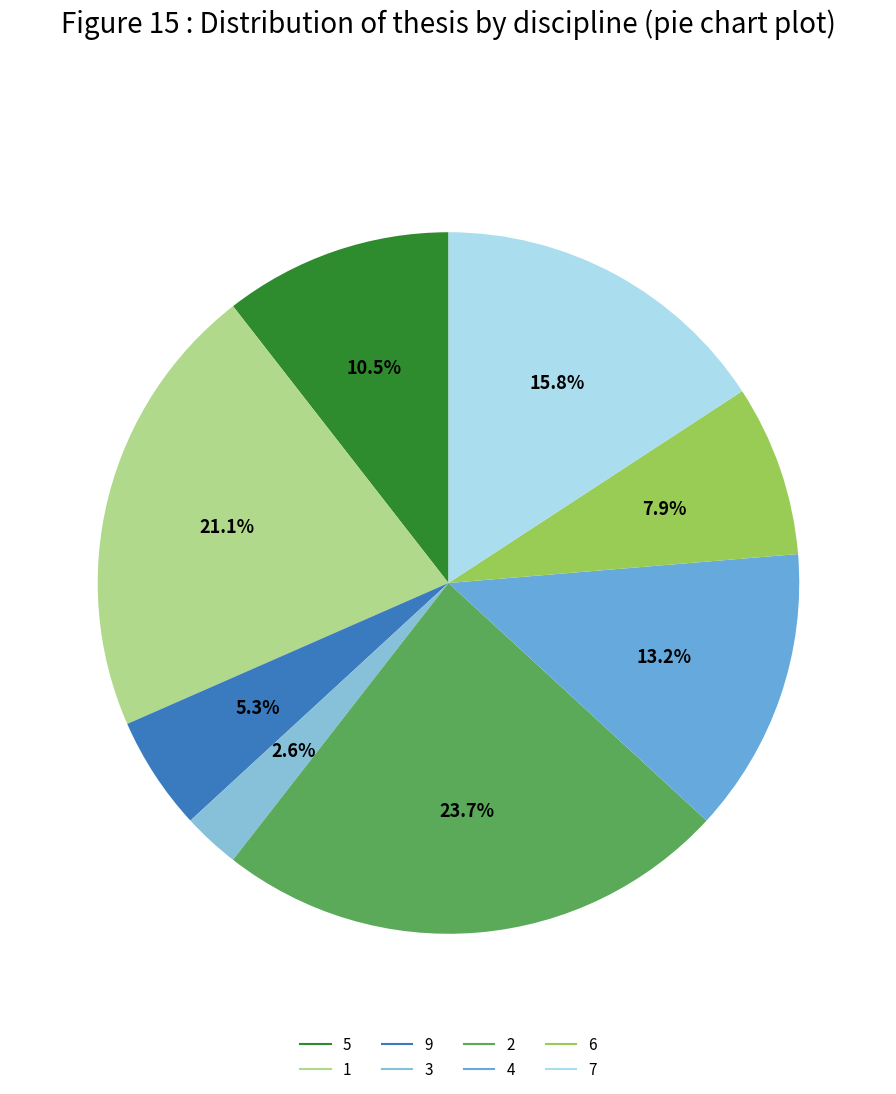

How many segments does this pie chart have?

8